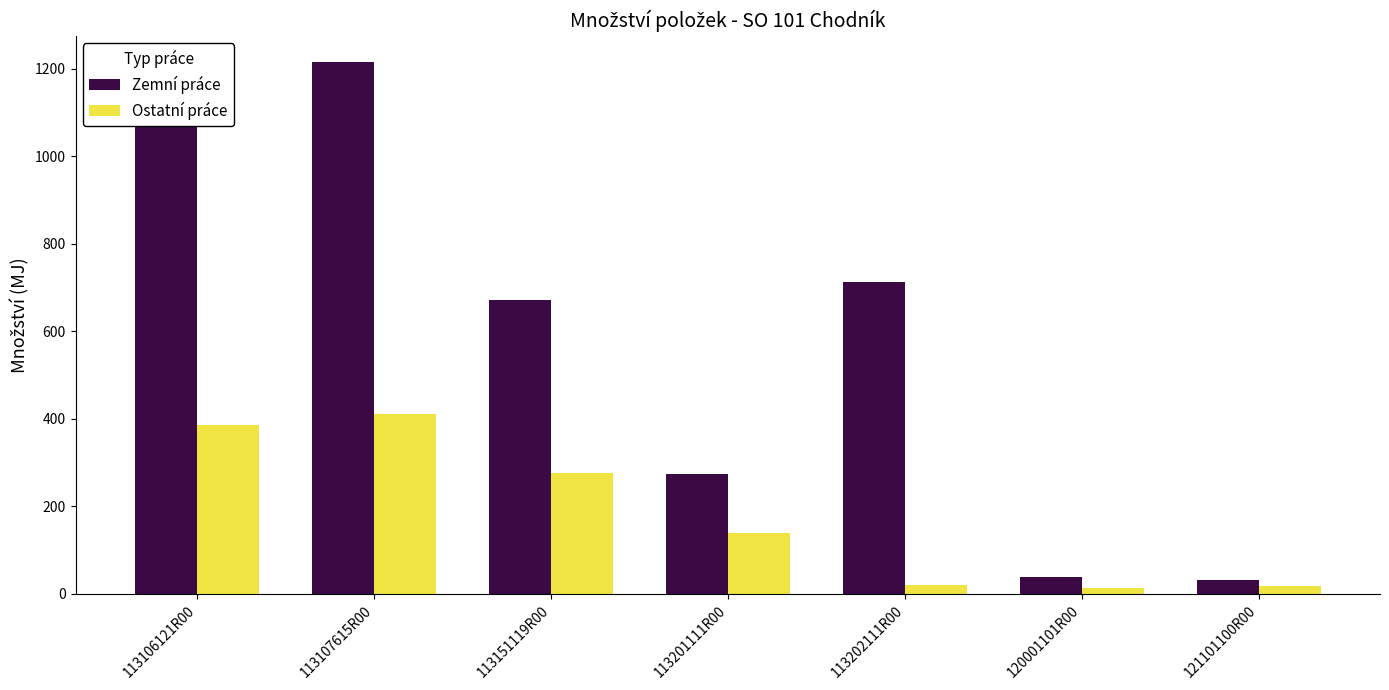

At which label is Zemní práce closest to 622?

113151119R00